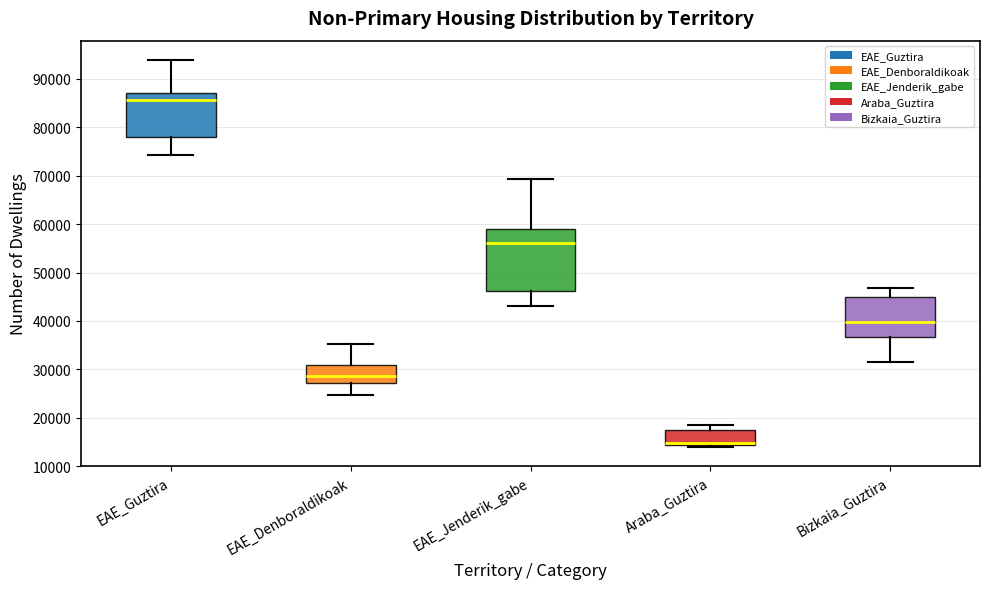

Which box is the tallest, from its lower edge to its upper edge?

EAE_Jenderik_gabe